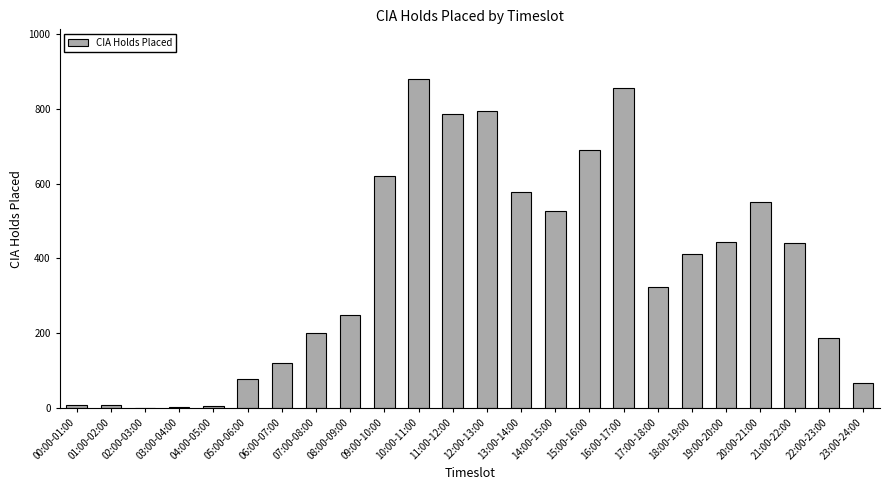

What is the difference between the values at 11:00-12:00 and 13:00-14:00?

207